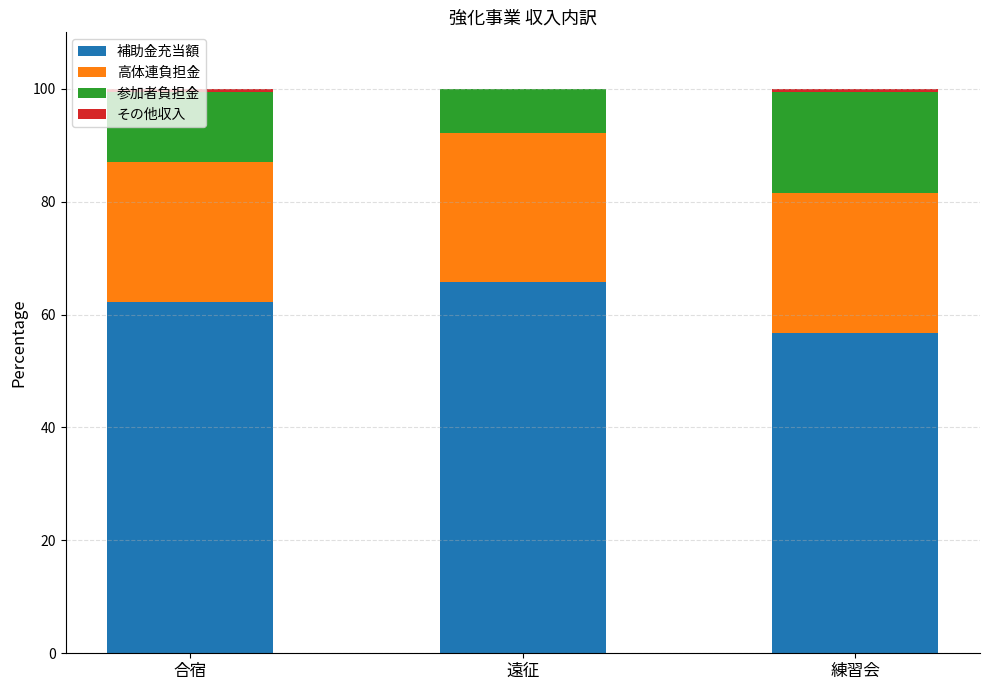

Where is 補助金充当額 nearest to the value 61?

合宿